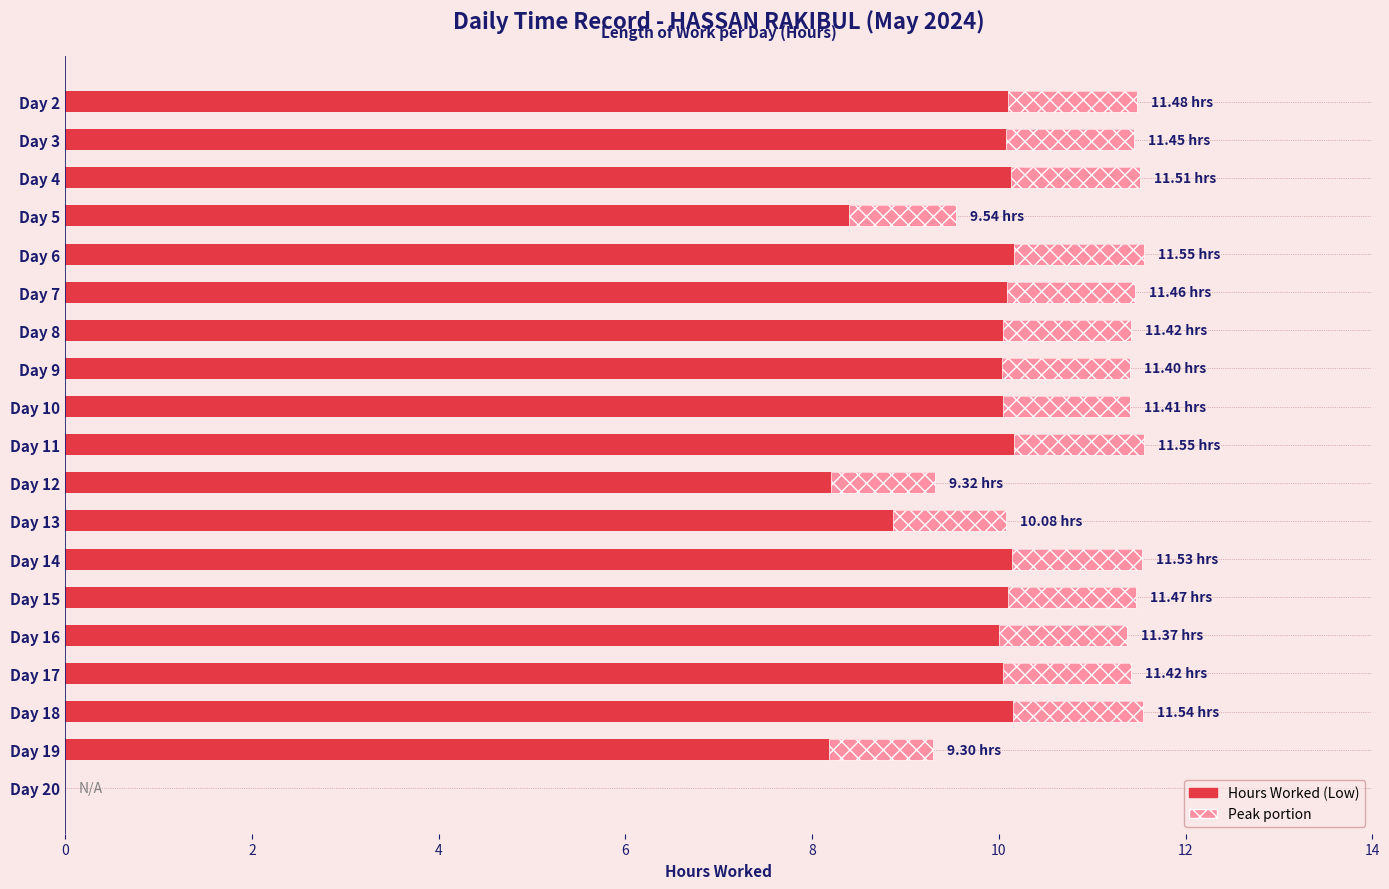

Are the bars grouped side by side (vs. stacked)?

No